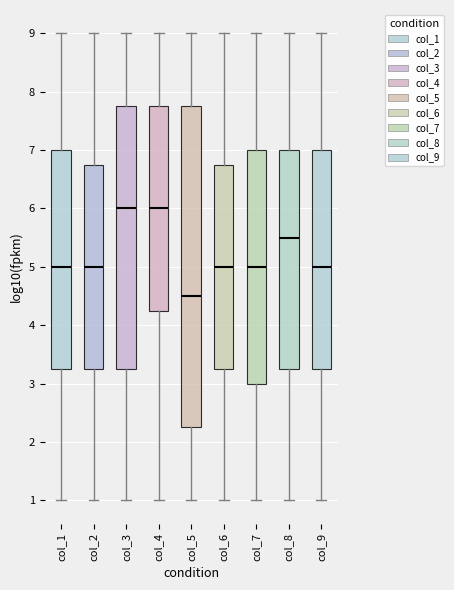

Which box is the tallest, from its lower edge to its upper edge?

col_5